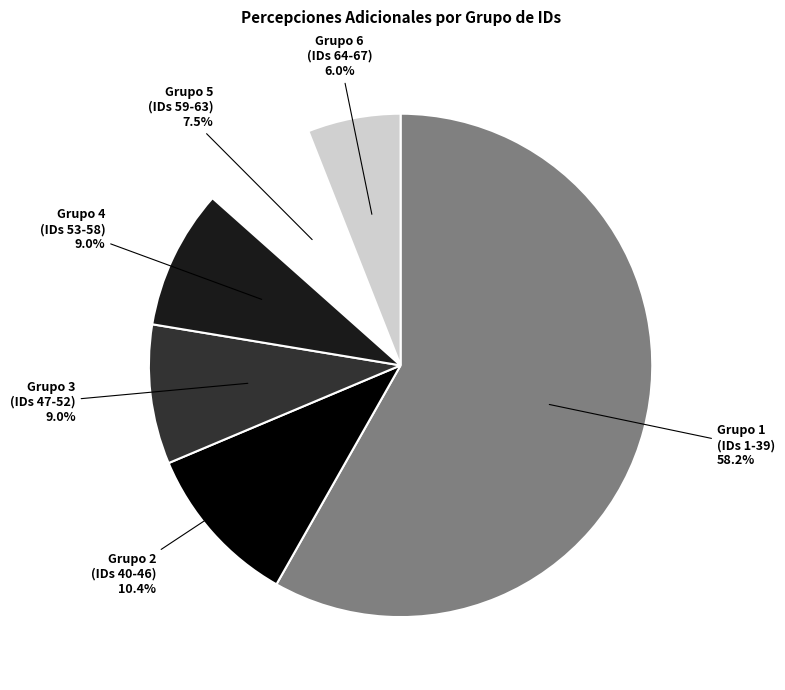

Is Grupo 1 (IDs 1-39) 58.2% the majority of the pie?

Yes